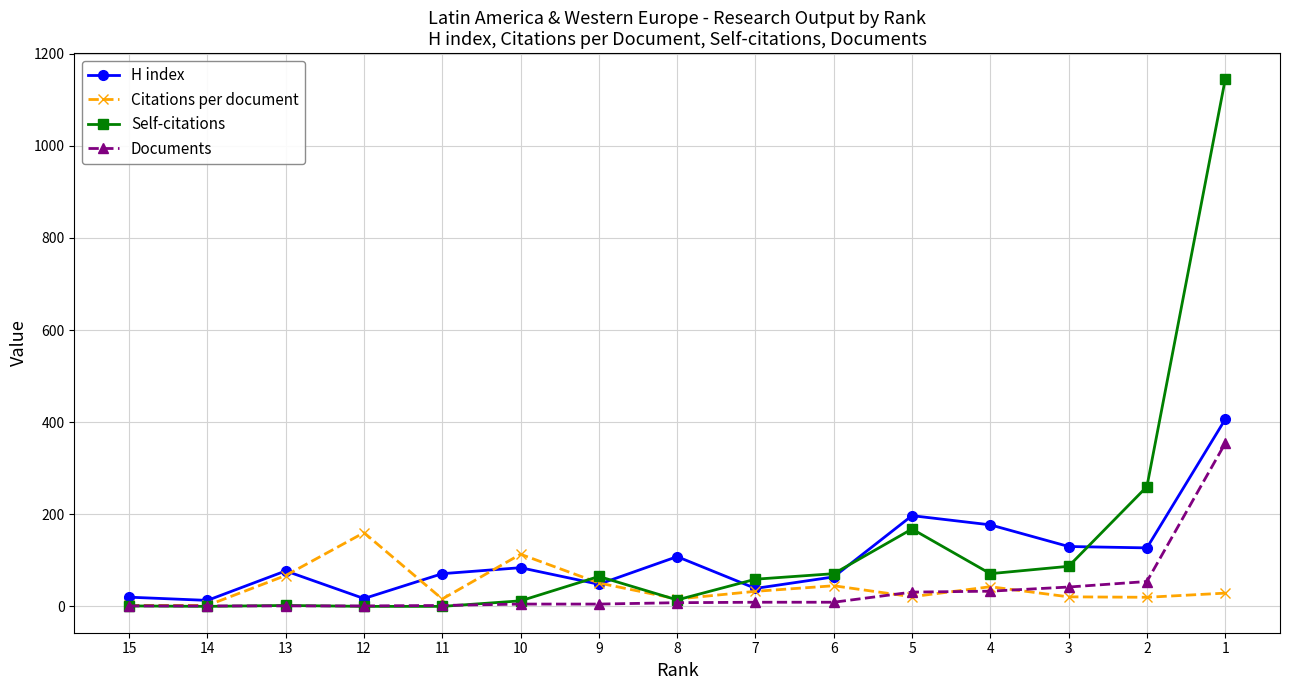

Which category has the lowest value across all series?

14